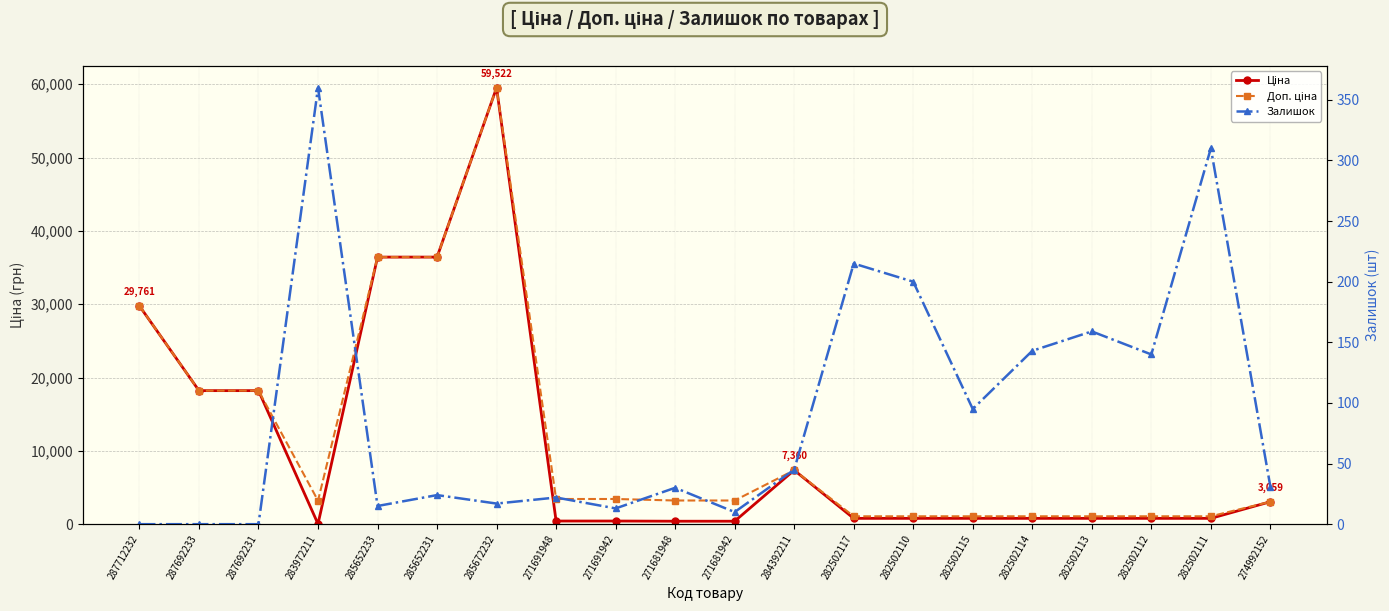

How many series are shown in this chart?

3